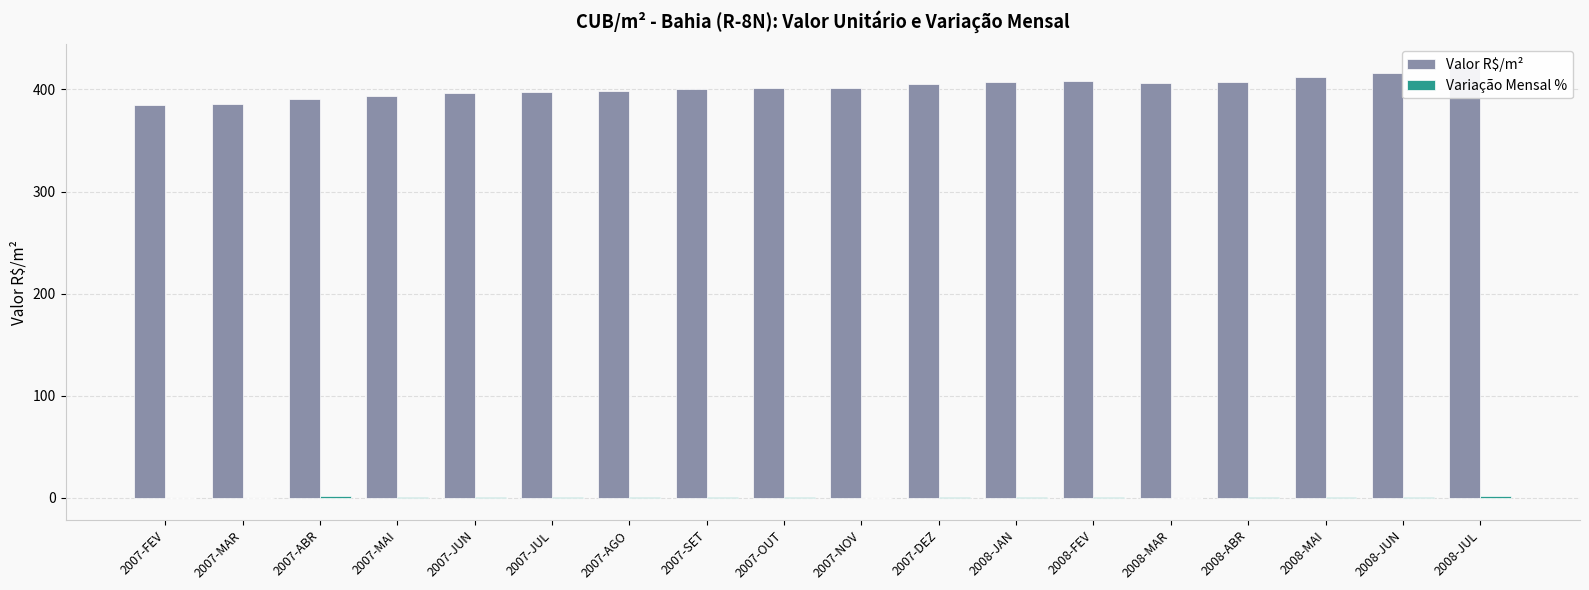

Reading left to right, extract all data points from this chart.

Valor R$/m²: 385.1	385.4	391.1	393.6	396.1	397.5	399.0	400.1	401.3	401.7	405.6	407.2	408.7	406.3	407.6	411.8	416.6	423.0
Variação Mensal %: 0.0	0.1	1.5	0.6	0.7	0.3	0.4	0.3	0.3	0.1	1.0	0.4	0.4	-0.6	0.3	1.0	1.2	1.5